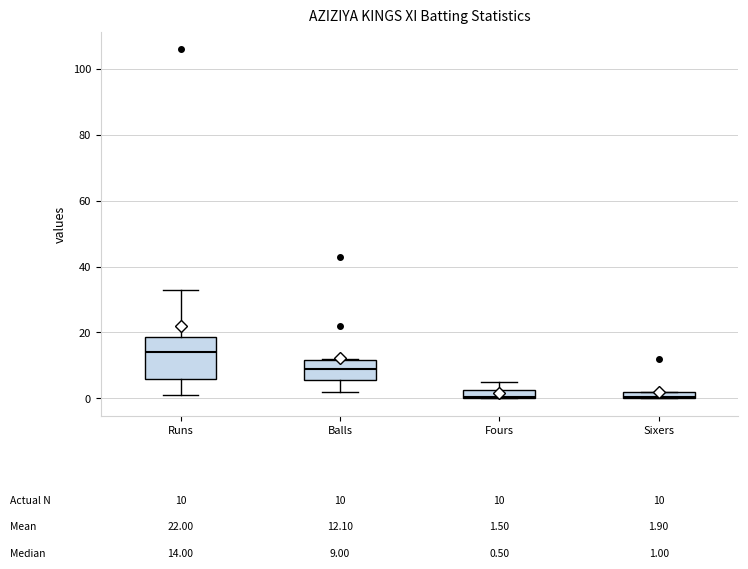

Which box is the tallest, from its lower edge to its upper edge?

Runs